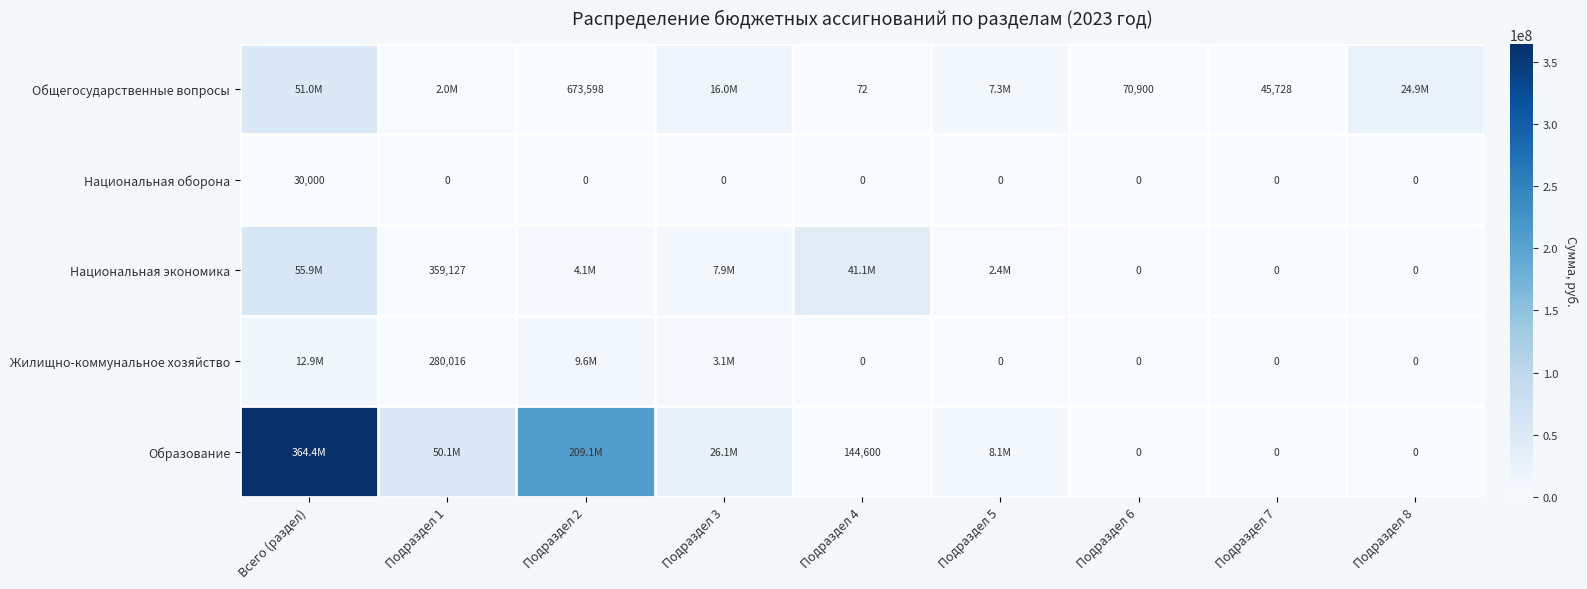

What is the difference between the maximum and minimum values in the Образование series?

364442035.4